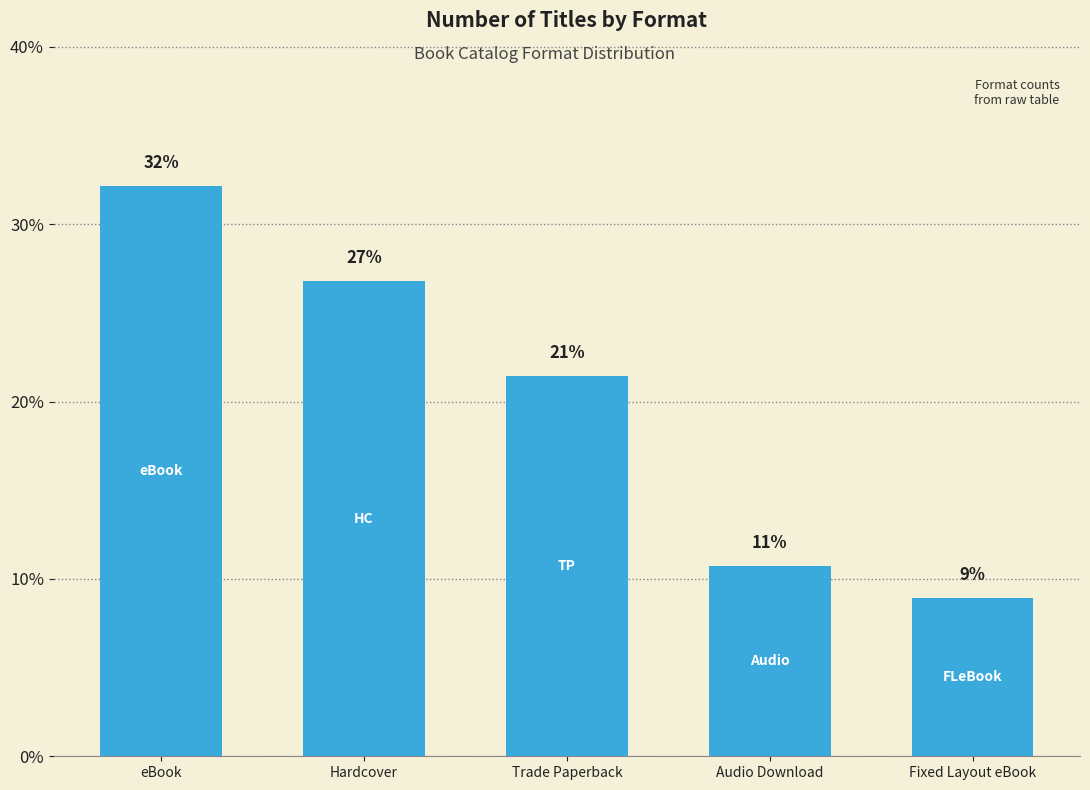

What is the sum of the values at Trade Paperback and Fixed Layout eBook?

30.4